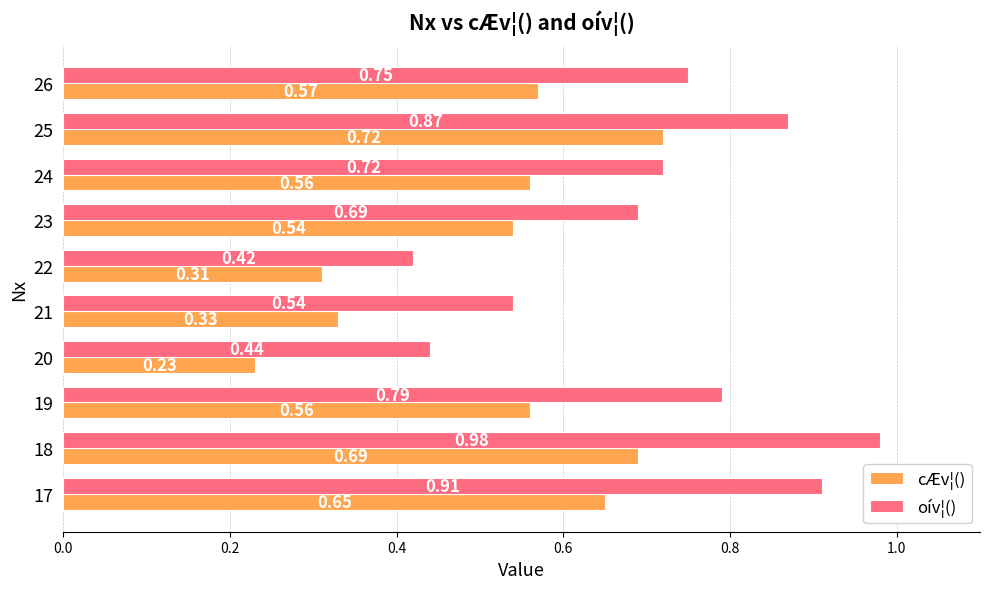

Rank the series by their maximum value, from highest to lowest.

oív¦(), cÆv¦()